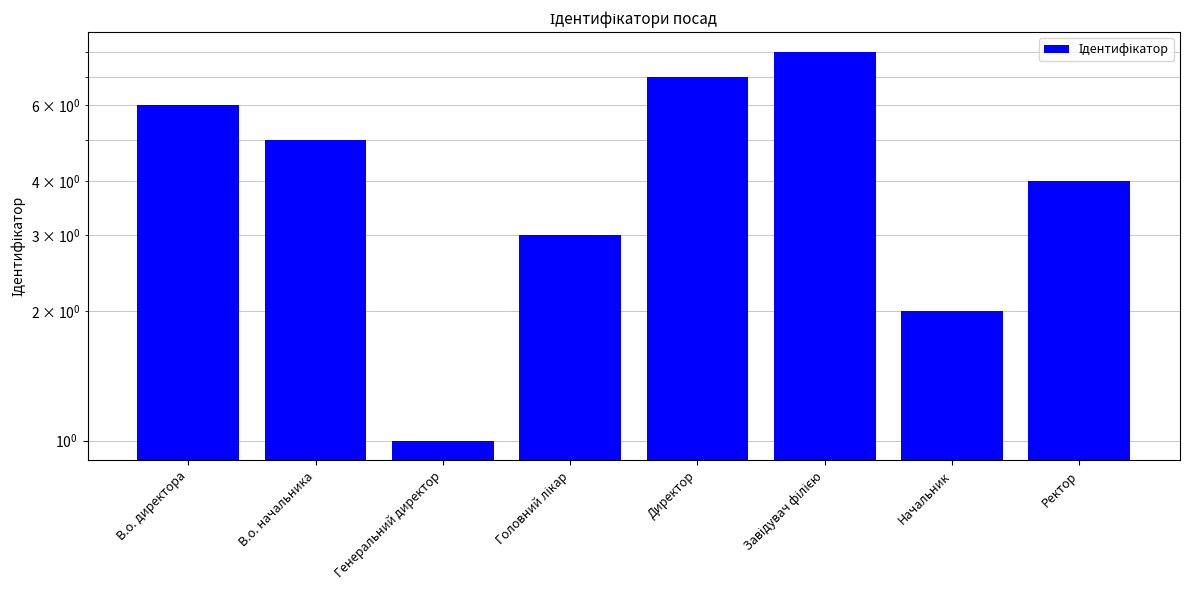

At which category does the chart reach its minimum across all series?

Генеральний директор